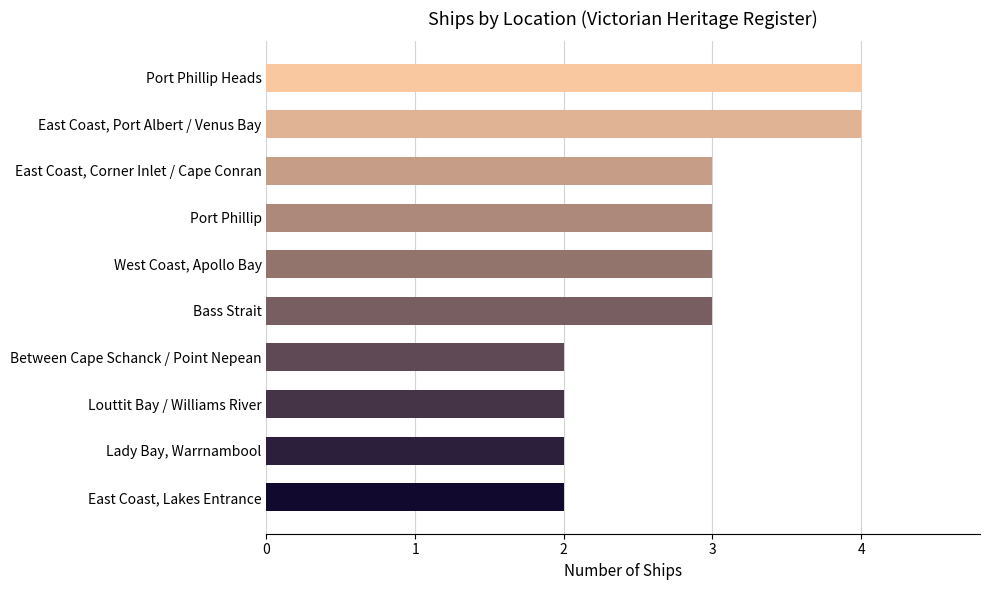

Count the values in the range 2 to 3.

8